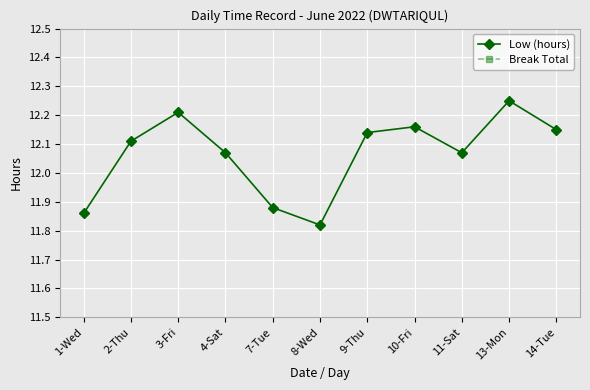

What is the maximum value shown in the chart?

12.2